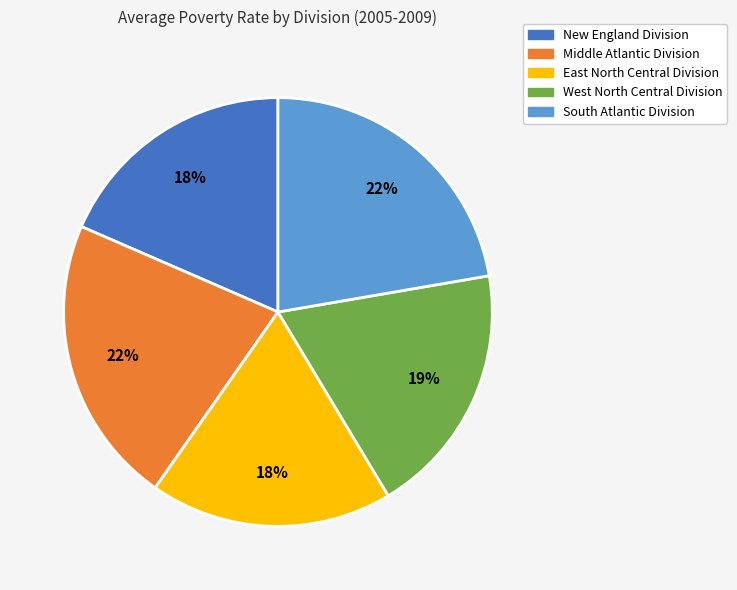

How many slices are in this pie chart?

5